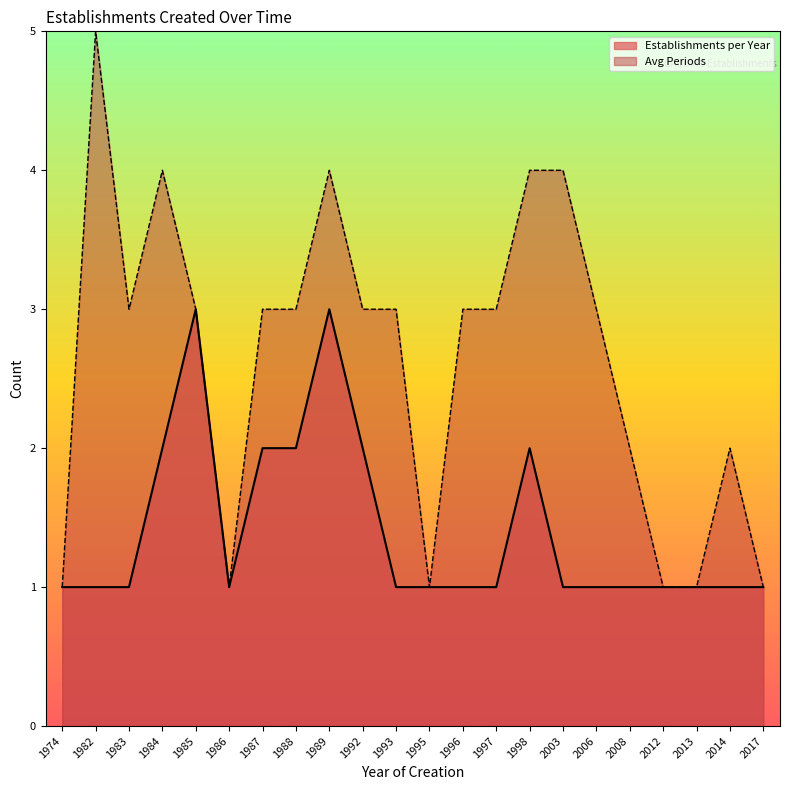

Does the chart have visible grid lines?

No